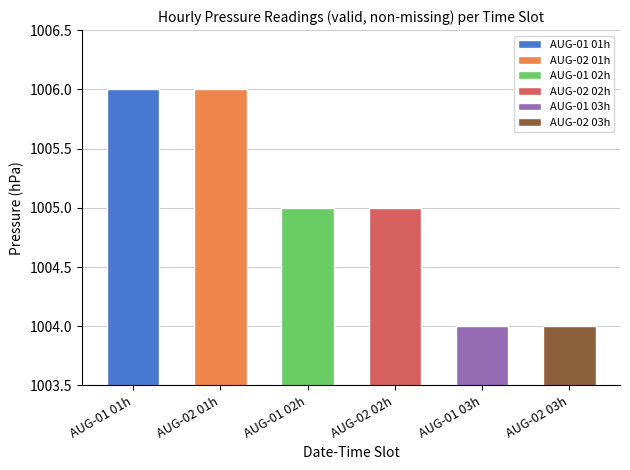

The chart shows a value of 1005 at 2012-08-01 02:00. True or false?

True